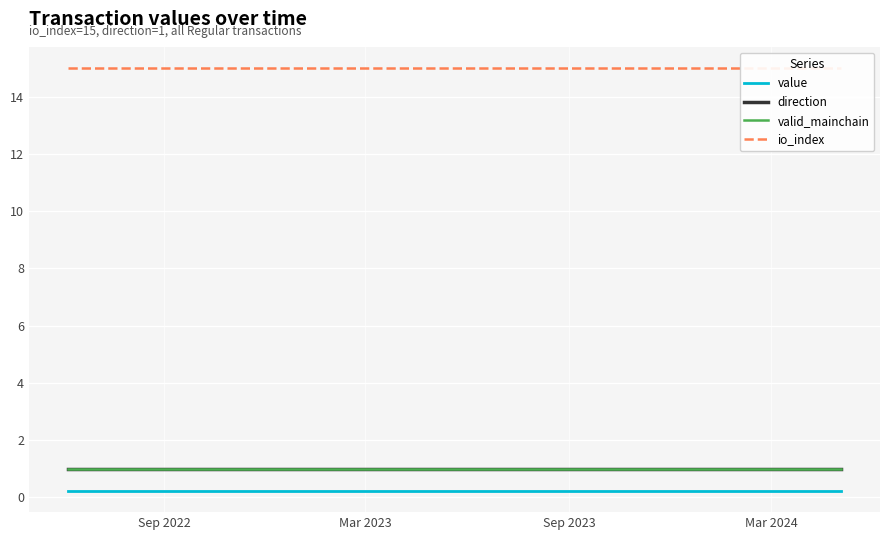

True or false: valid_mainchain and direction intersect in this chart.

False